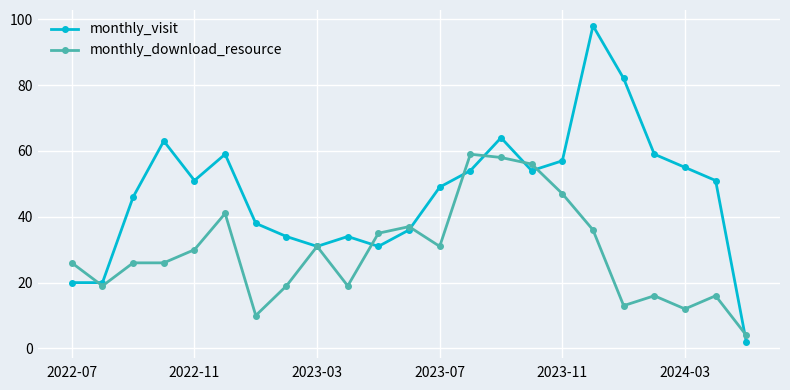

Which series has the widest spread of values?

monthly_visit